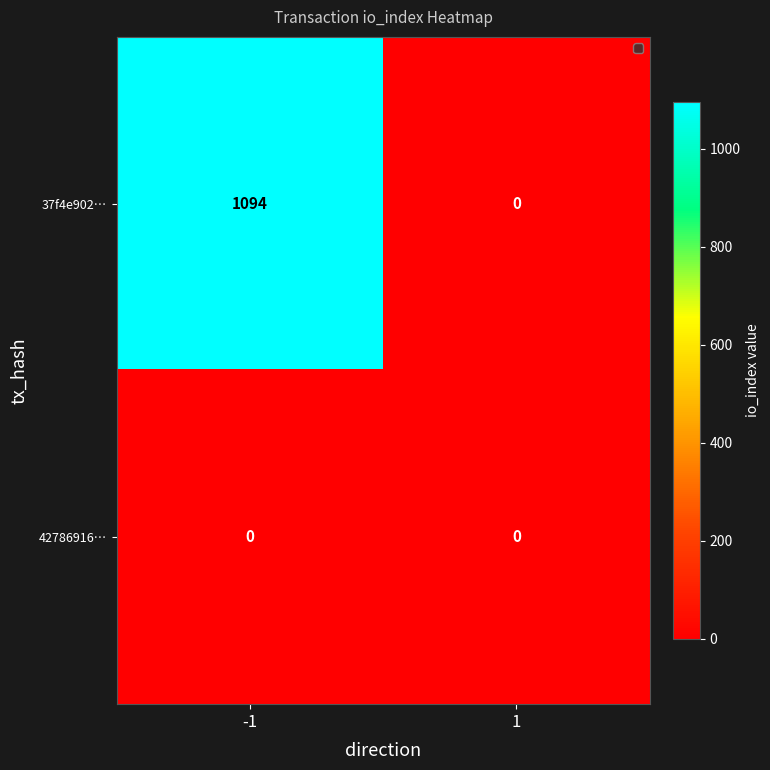

Rank the series by their maximum value, from lowest to highest.

42786916…, 37f4e902…